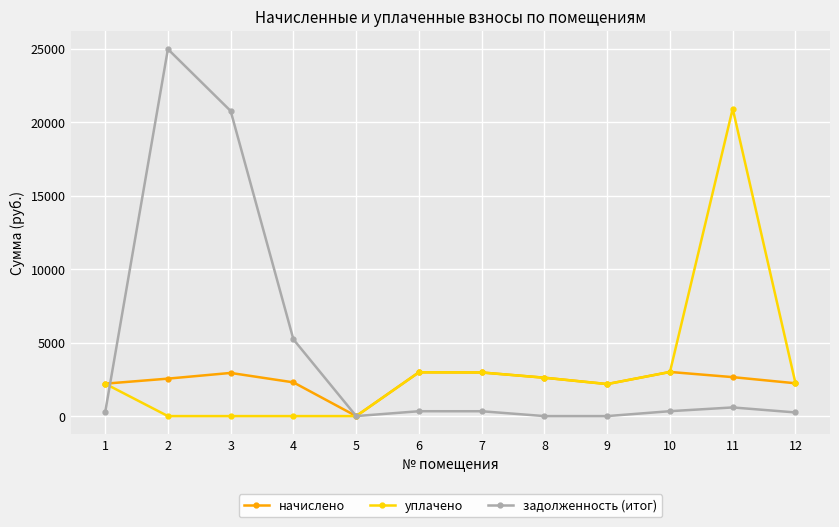

What is the value of the начислено point at the 4th from the left?

2294.4